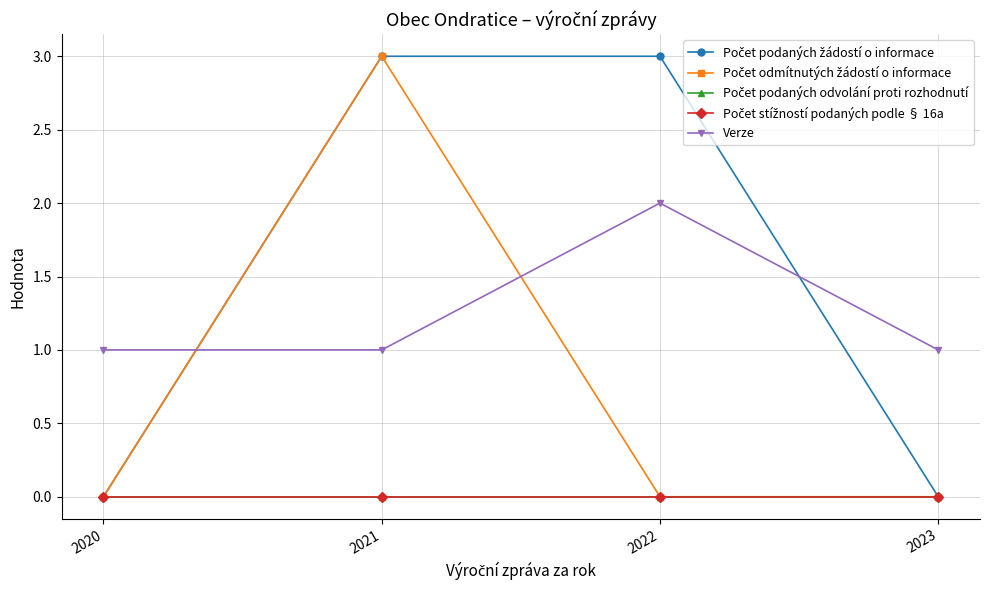

Is this an area chart (filled region under the line)?

No